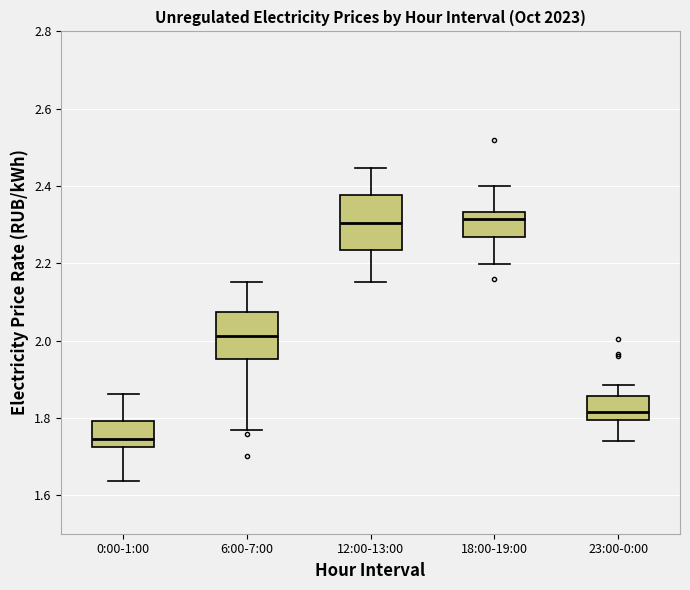

Reading left to right, read every box against the y-axis: the position of its median line, the range the box covers, and the ends of its whiskers. The values are not printed on the chart, so give them approximately, as read against the axis.

0:00-1:00: median 1.74, box 1.72 to 1.80, whiskers 1.64 to 1.86
6:00-7:00: median 2.02, box 1.96 to 2.08, whiskers 1.76 to 2.16
12:00-13:00: median 2.30, box 2.24 to 2.38, whiskers 2.16 to 2.44
18:00-19:00: median 2.32, box 2.26 to 2.34, whiskers 2.20 to 2.40
23:00-0:00: median 1.82, box 1.80 to 1.86, whiskers 1.74 to 1.88